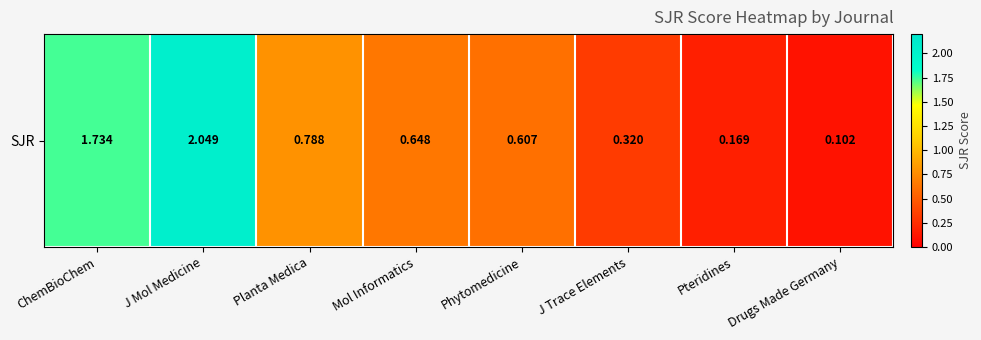

Reading left to right, extract all data points from this chart.

1.7	2.0	0.8	0.6	0.6	0.3	0.2	0.1